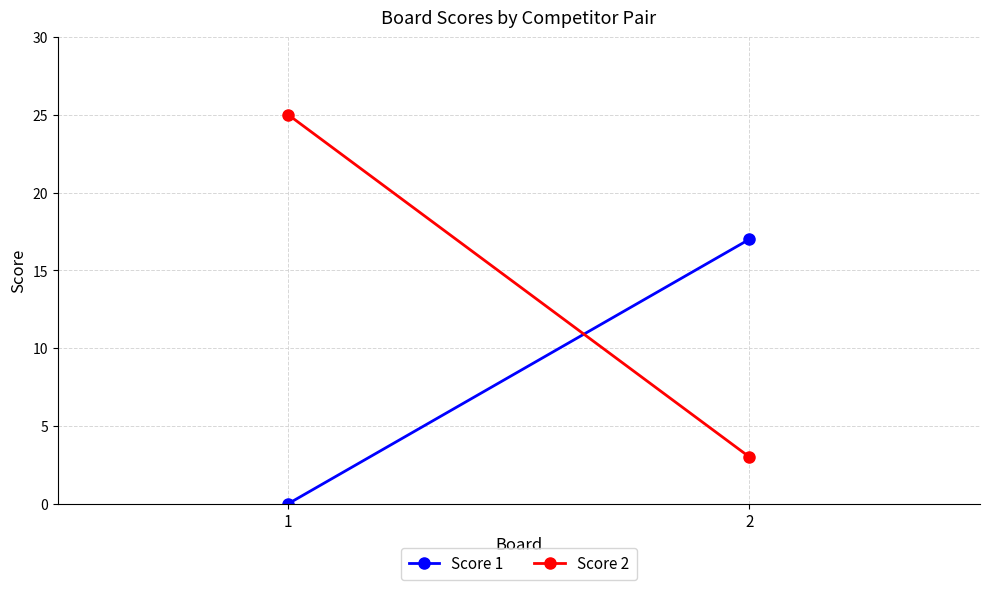

At how many categories does at least one series exceed 12?

2